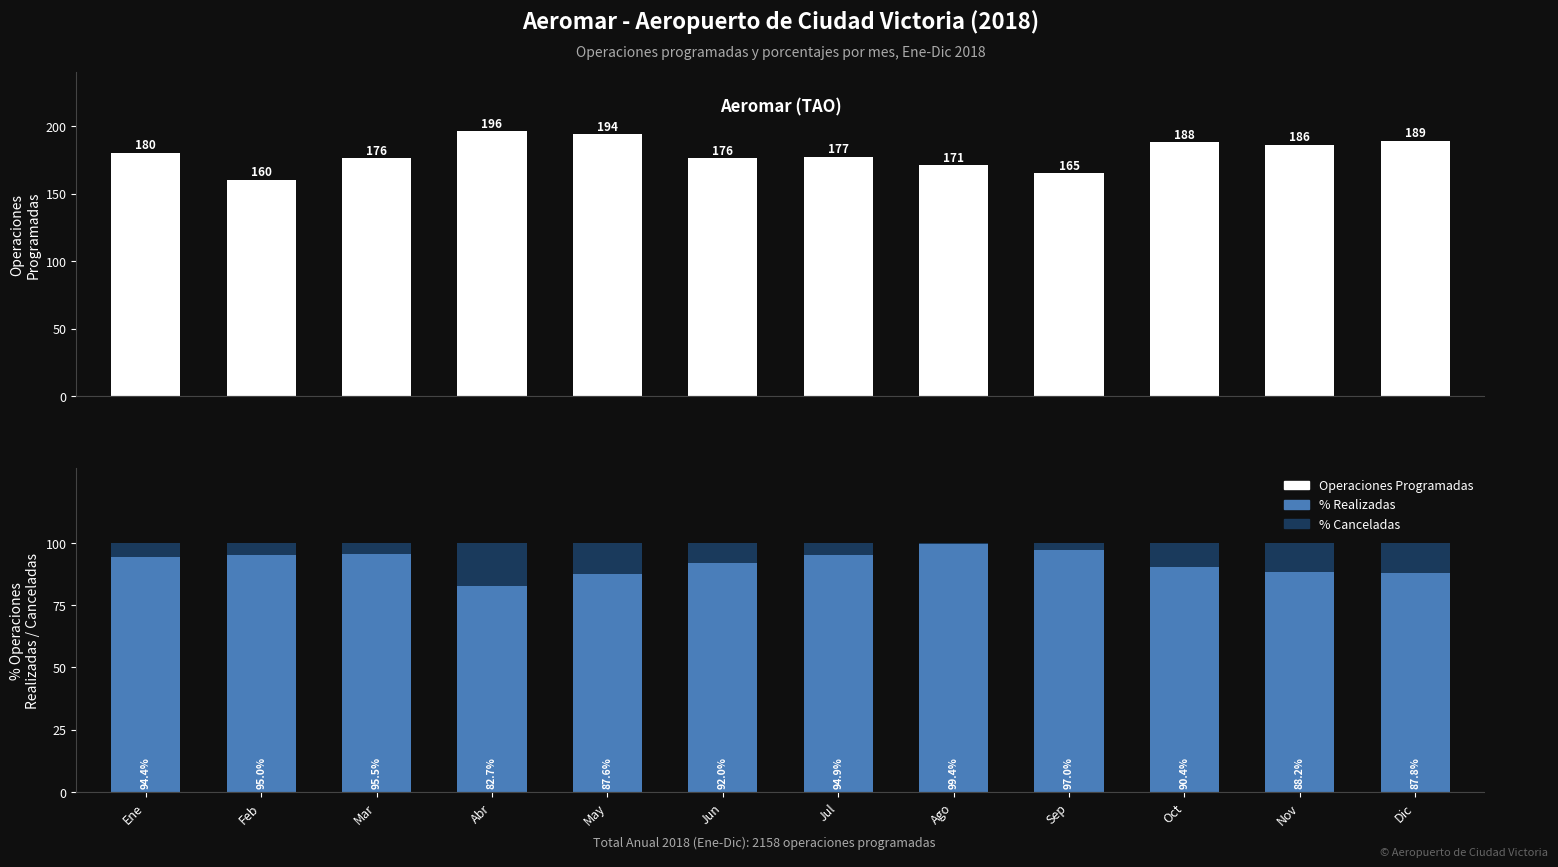

At which label is % Operaciones Canceladas closest to 8?

Jun